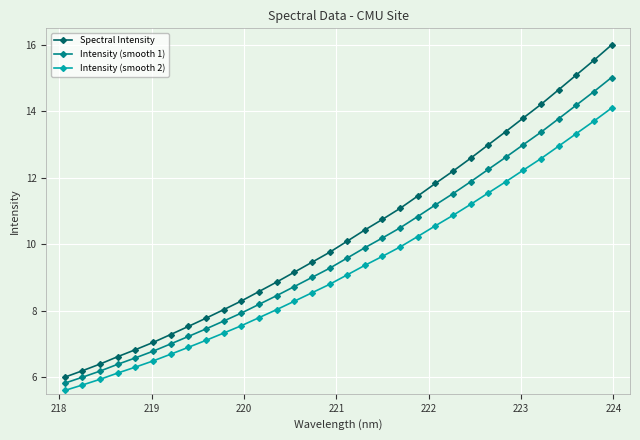

At how many categories does at least one series exceed 7?

27